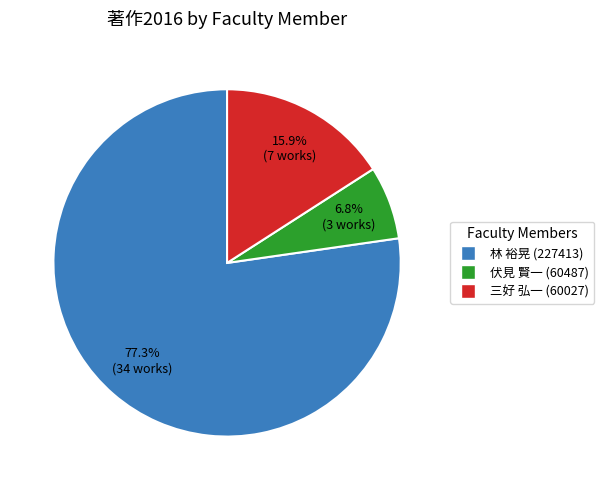

Is there any slice that represents more than half of the pie?

Yes